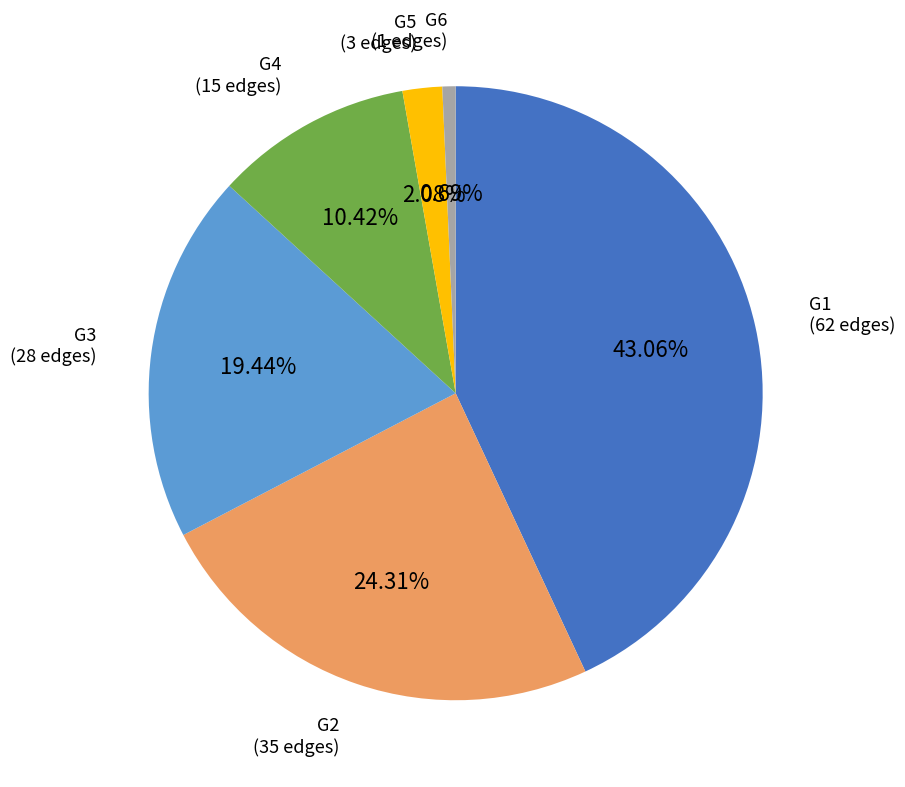

The G1 slice represents 50% of the pie. True or false?

False